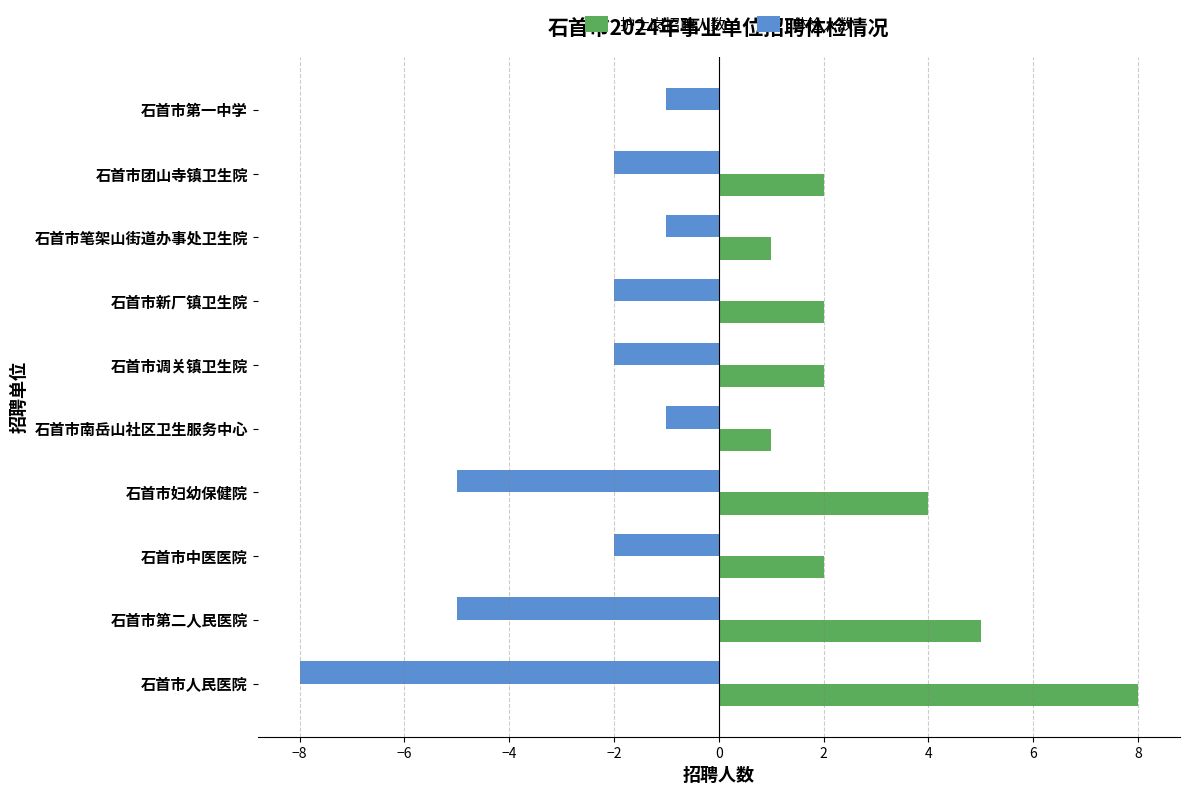

Is the value of 体检人数 at 石首市第一中学 greater than the value of 护士岗招聘人数 at 石首市调关镇卫生院?

No